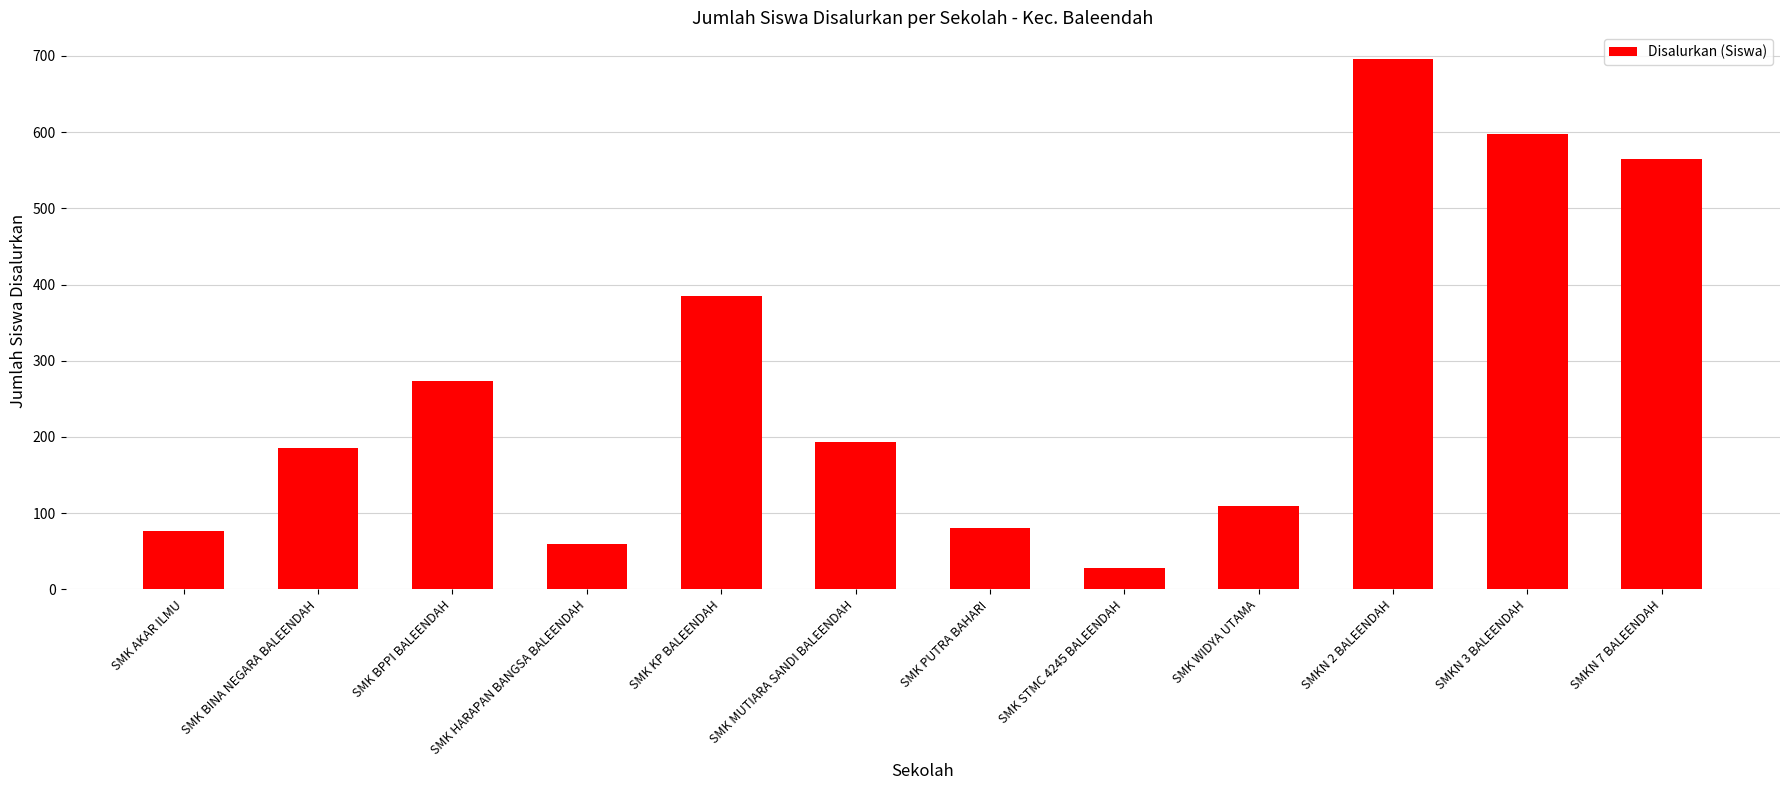

Reading left to right, what are all the values shown in this chart?

76	185	274	60	385	193	81	28	110	696	597	565